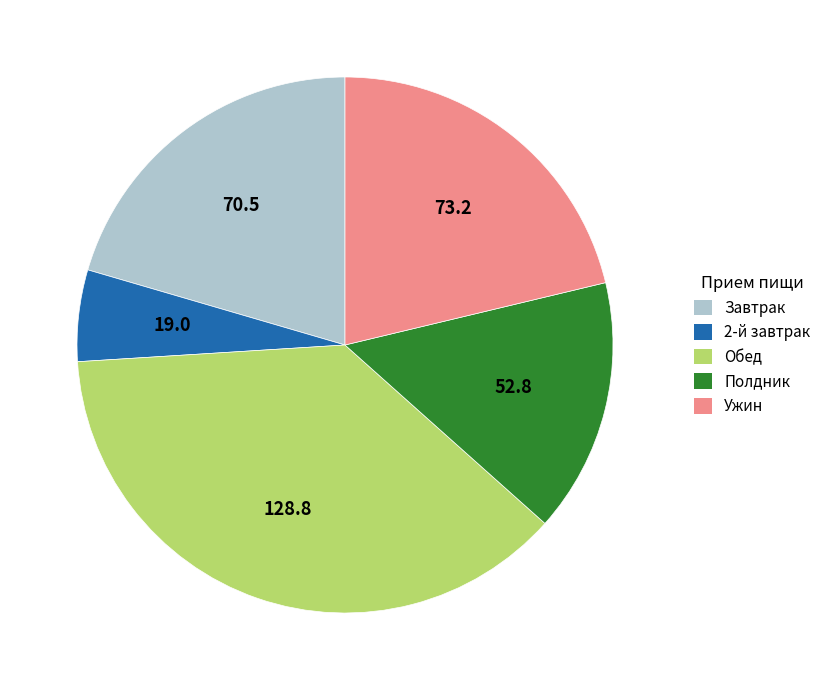

Rank the categories by value from lowest to highest.

2-й завтрак, Полдник, Завтрак, Ужин, Обед